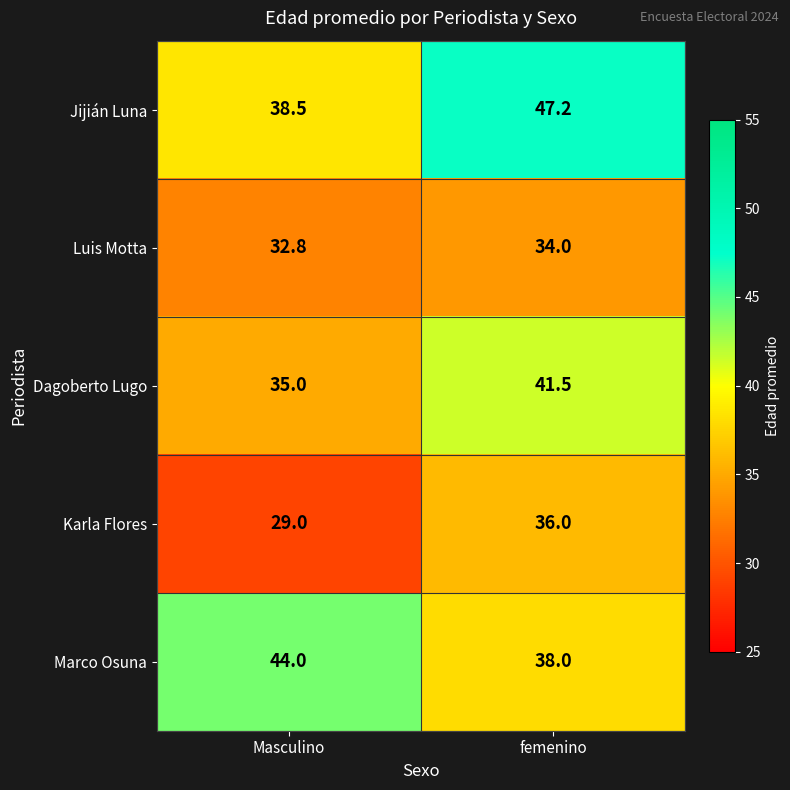

At how many categories does at least one series exceed 43?

2